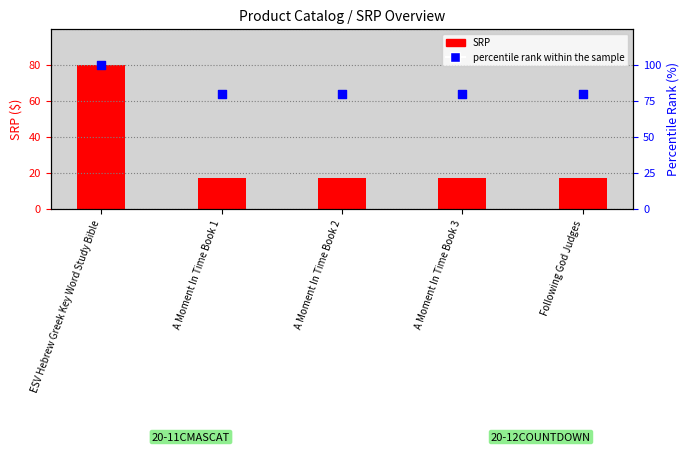

Which has a higher value, A Moment In Time Book 1 or Following God Judges?

A Moment In Time Book 1